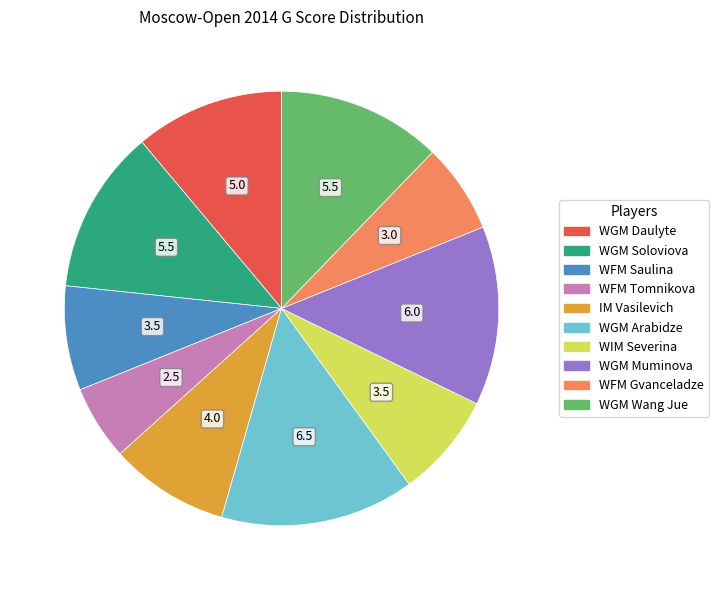

Do IM Vasilevich and WGM Arabidze together represent more than half of the pie?

No